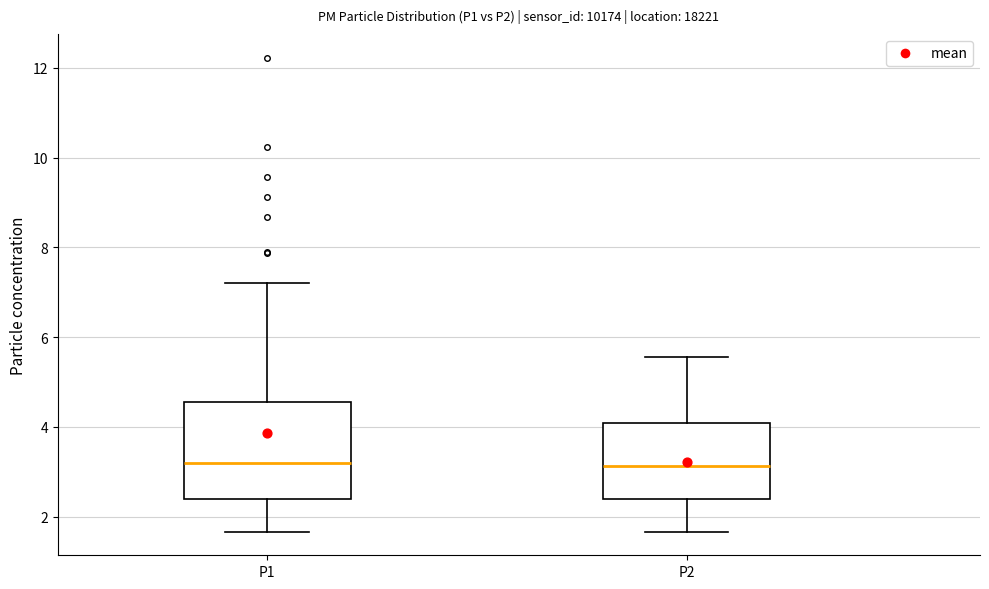

Reading left to right, transcribe this box plot: for each box, give where its median line is, the range the box spans, and where its two whiskers end, as read against the y-axis. The values are not printed on the chart, so give them approximately, as read against the axis.

P1: median 3.2, box 2.4 to 4.6, whiskers 1.6 to 7.2
P2: median 3.2, box 2.4 to 4.0, whiskers 1.6 to 5.6